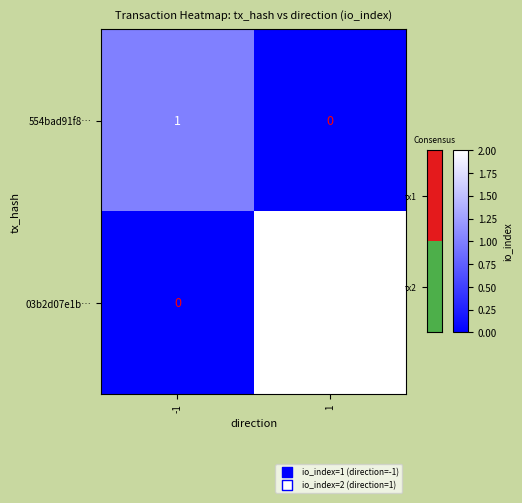

What is the spread (max minus min) of values at -1?

1